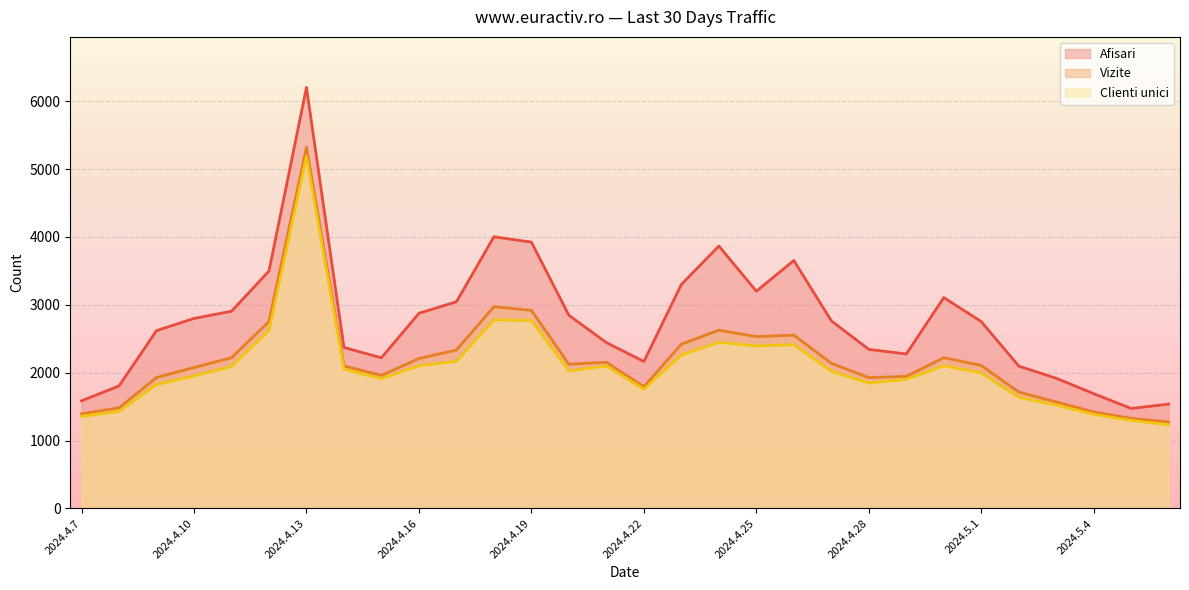

Reading left to right, transcribe all the data shown in this chart.

Afisari: 1585	1804	2619	2799	2905	3497	6203	2371	2219	2875	3044	4002	3923	2845	2443	2164	3300	3866	3200	3653	2763	2343	2275	3106	2752	2096	1917	1690	1472	1537
Vizite: 1394	1482	1928	2076	2219	2754	5321	2099	1960	2208	2333	2972	2918	2124	2153	1792	2419	2626	2531	2553	2138	1926	1946	2220	2105	1714	1569	1420	1326	1273
Clienti unici: 1356	1427	1824	1950	2090	2621	5189	2052	1910	2101	2166	2778	2767	2023	2099	1757	2259	2446	2393	2412	2021	1846	1902	2101	1996	1636	1522	1385	1296	1231